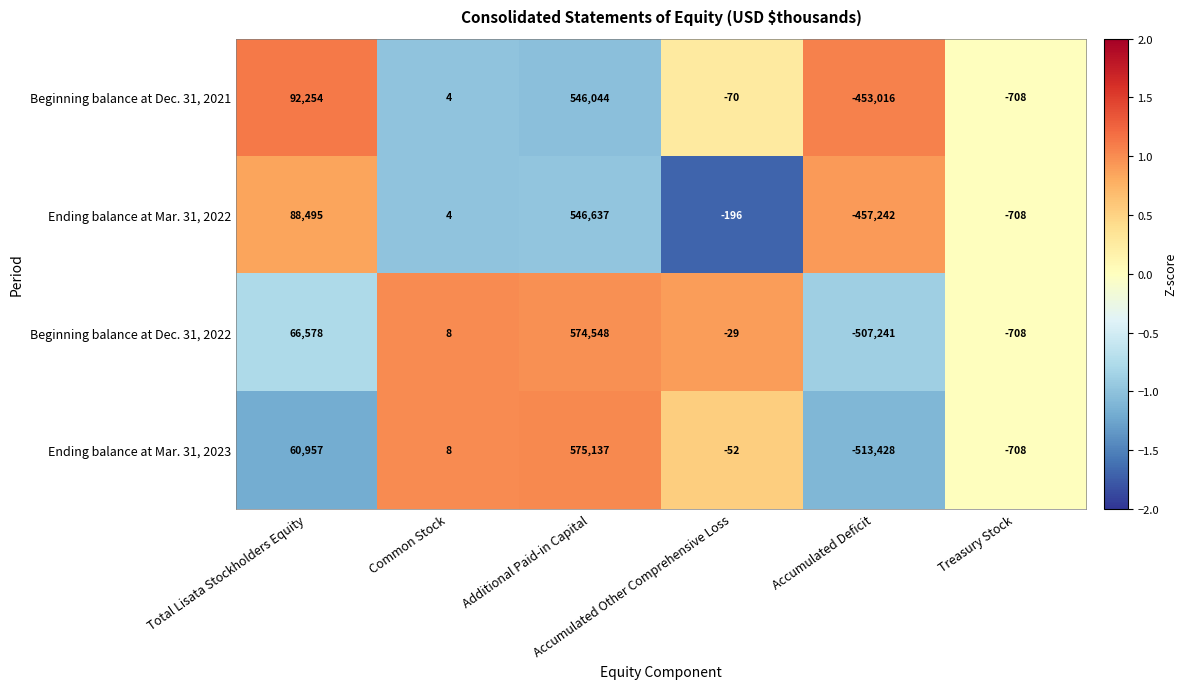

What is the difference between the second highest and minimum values in the Ending balance at Mar. 31, 2023 series?

574385